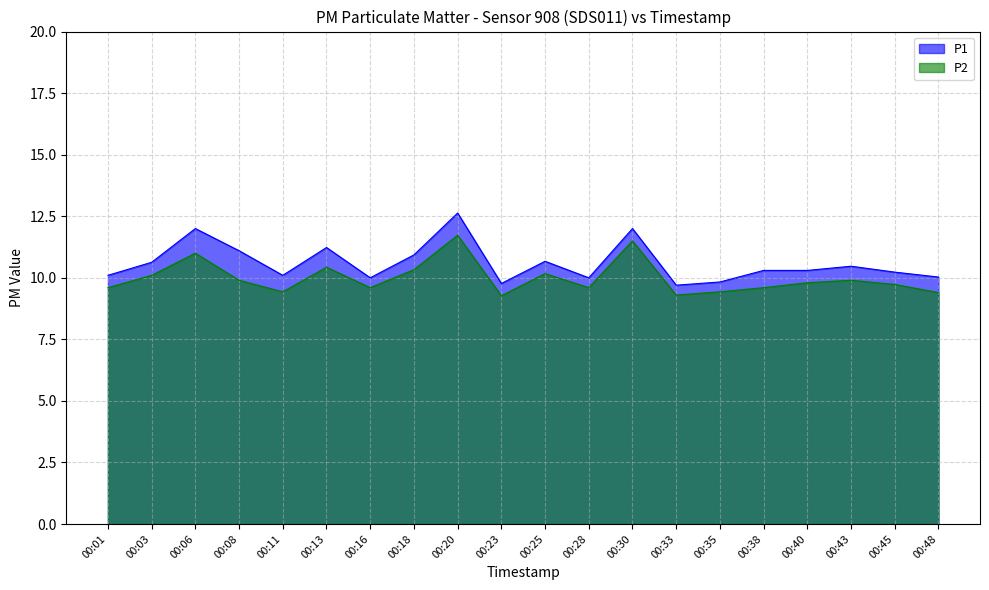

What is the average value of the P1 series?

10.6